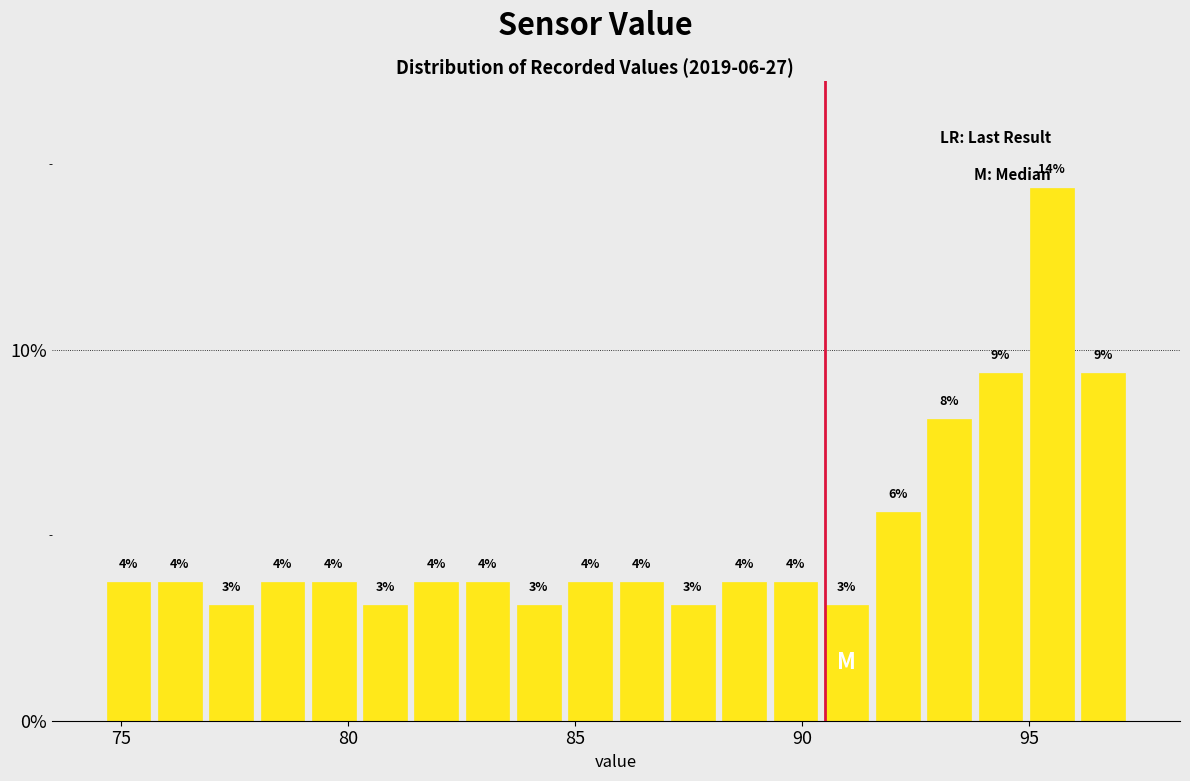

Read against the x-axis, roughly where is the centre of the tallest bar?

95.5